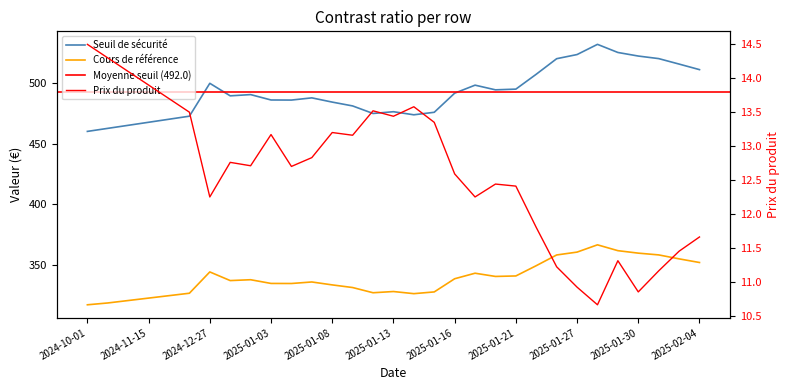

Is it true that Prix du produit equals 11.2 at 2025-01-24?

True